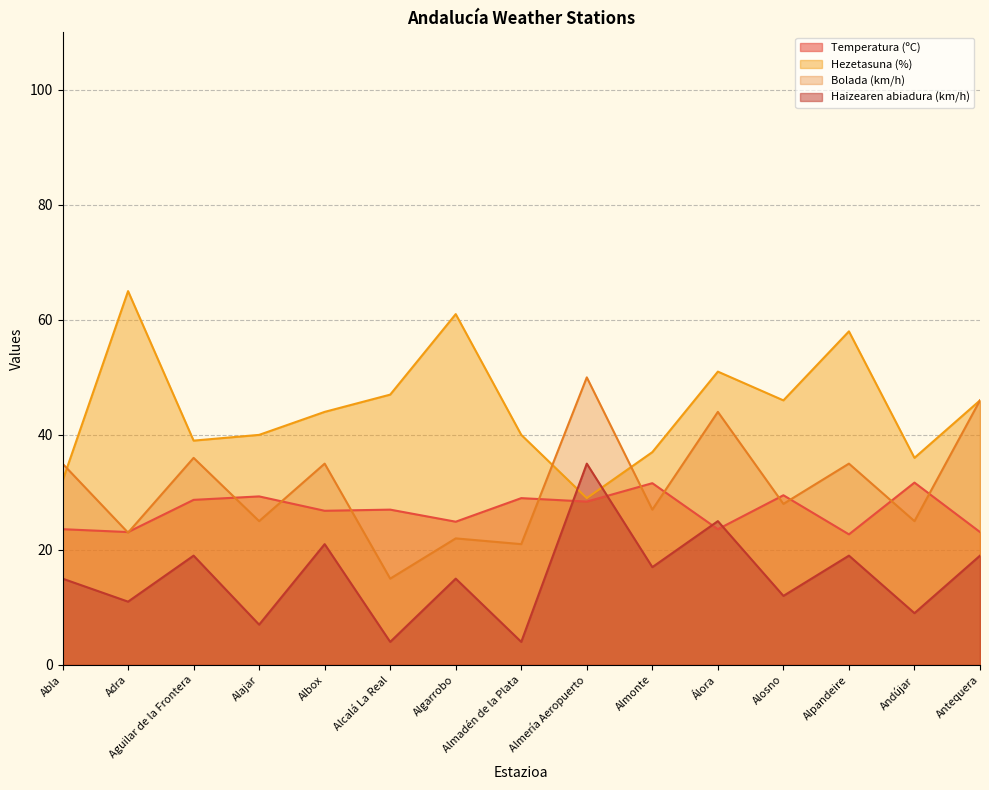

In Temperatura (ºC), how many points are higher than both neighbors (excluding endpoints)?

6